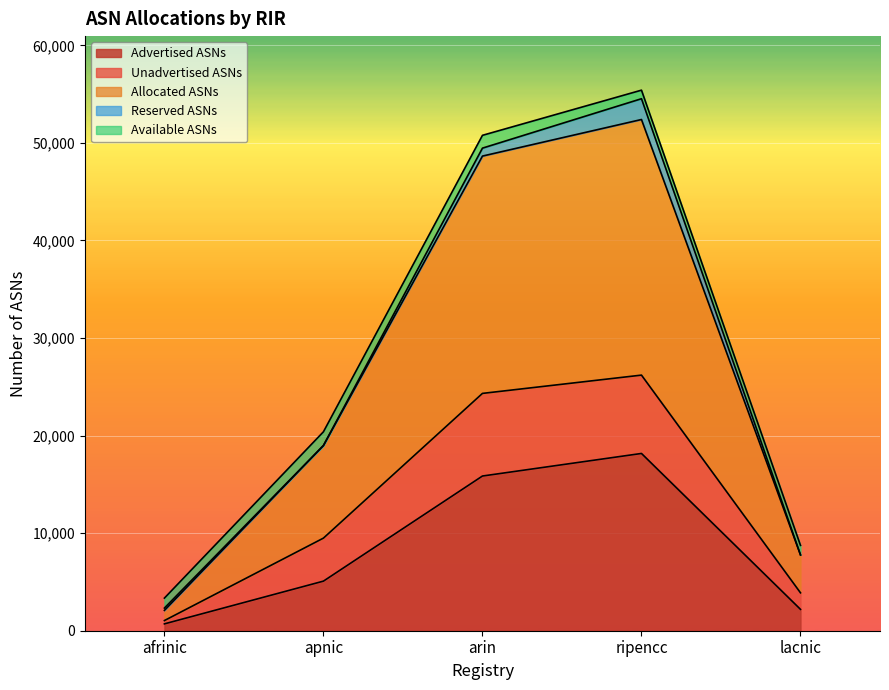

Which series has the largest total across all categories?

Allocated ASNs